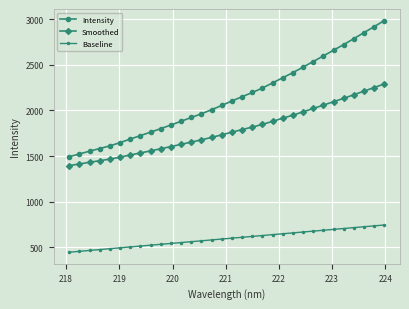

What is the difference between the maximum and minimum values in the Intensity series?

1490.2